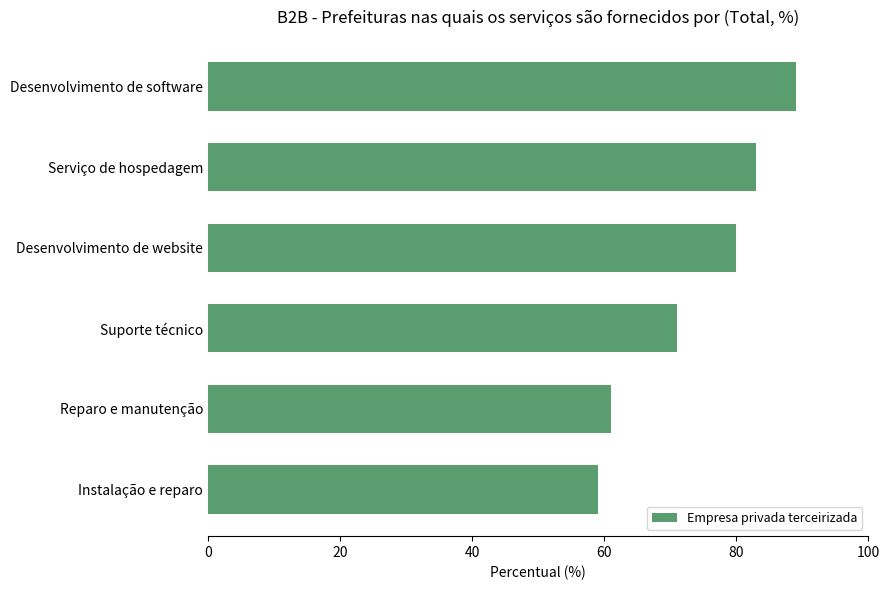

How many data points are less than 80?

3